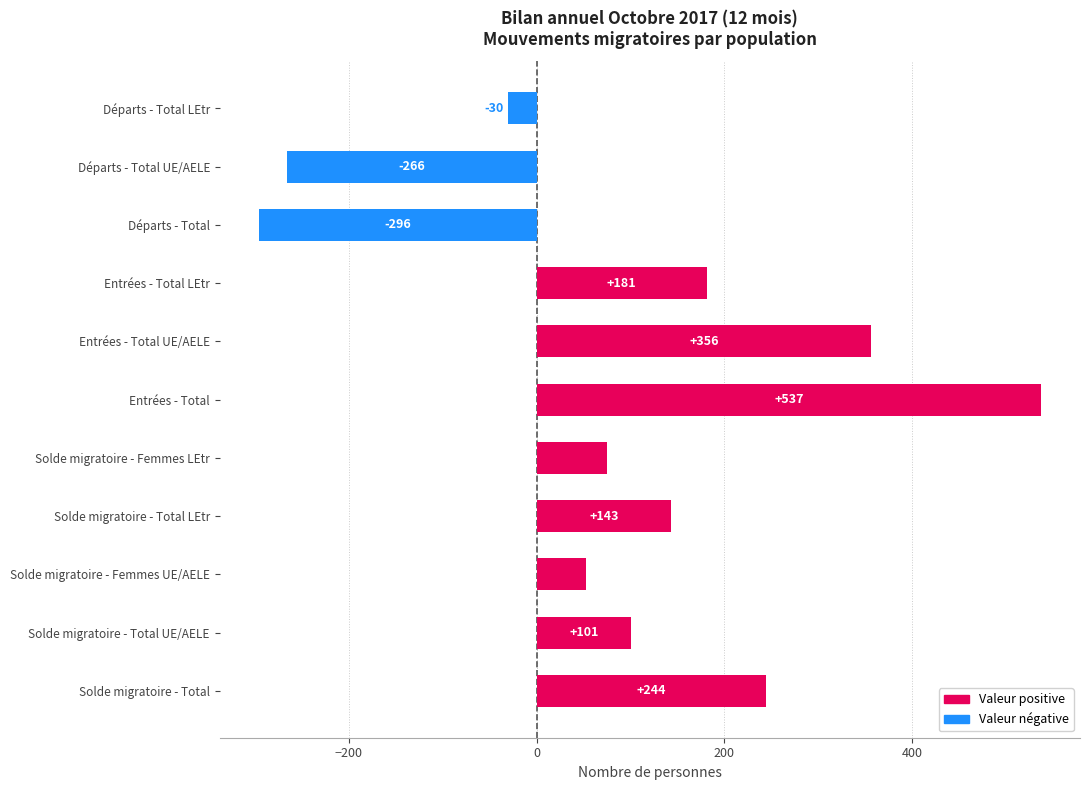

What is the difference between the values at Solde migratoire - Total LEtr and Solde migratoire - Total UE/AELE?

42